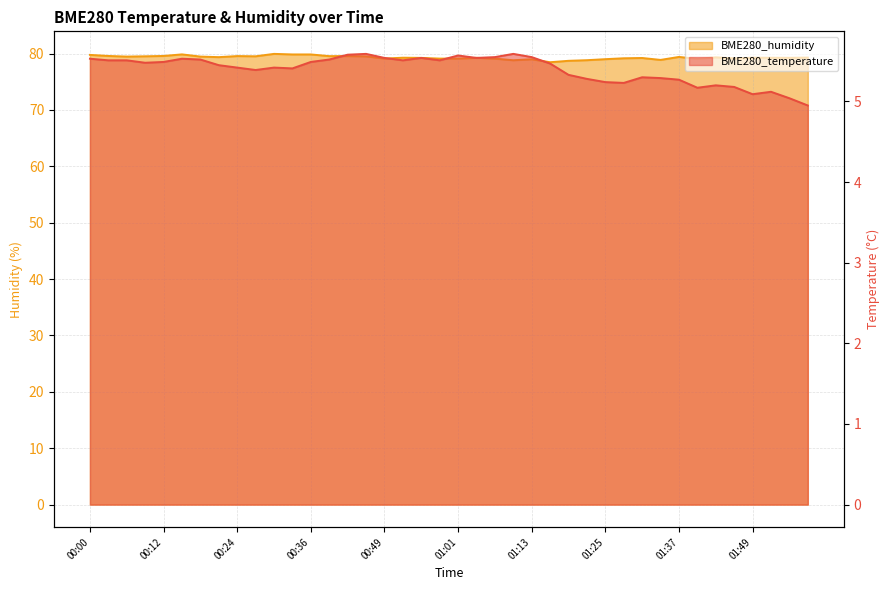

In BME280_humidity, how many points are higher than both neighbors (excluding endpoints)?

11